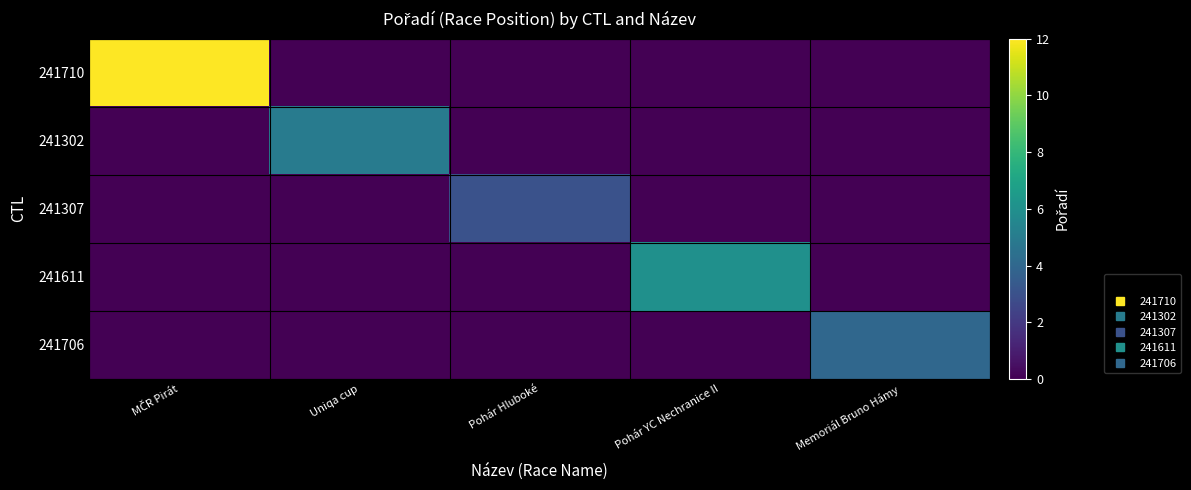

List the series in order of their peak value, lowest first.

241307, 241706, 241302, 241611, 241710